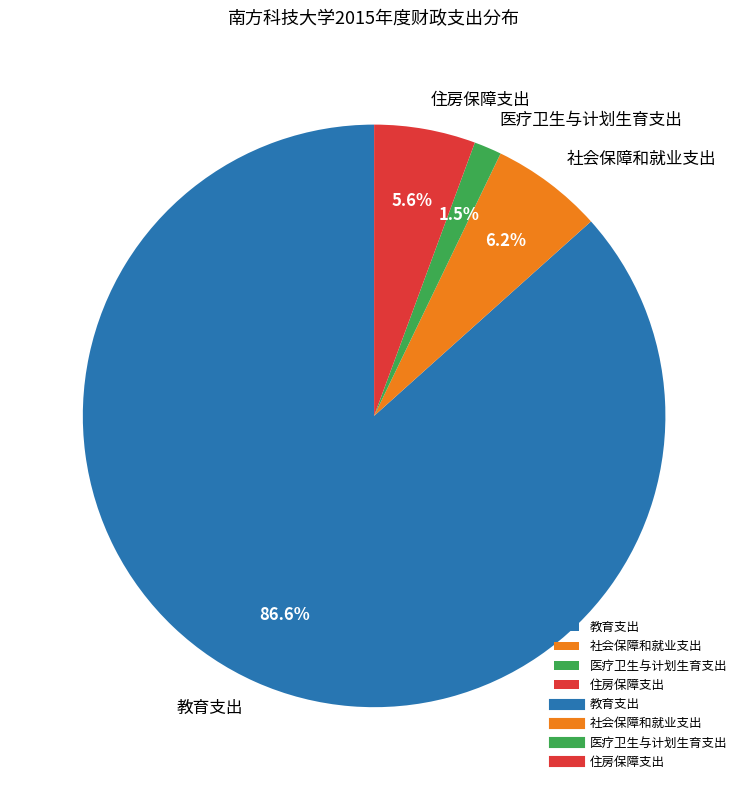

To the nearest percent, what portion does 教育支出 represent?

87%